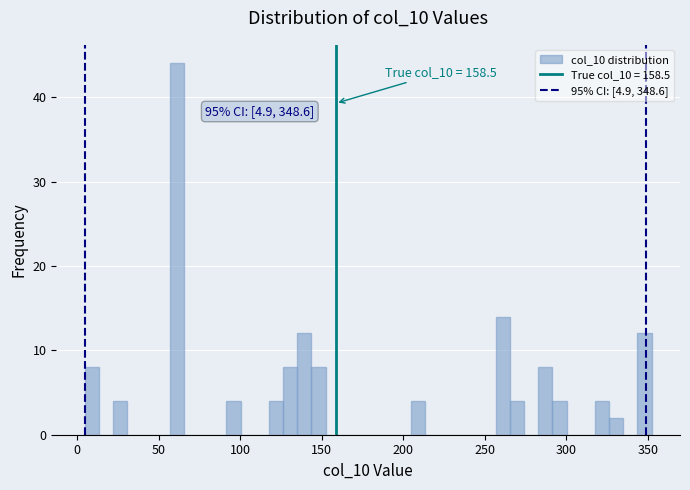

Read against the x-axis, roughly where is the centre of the tallest bar?

60